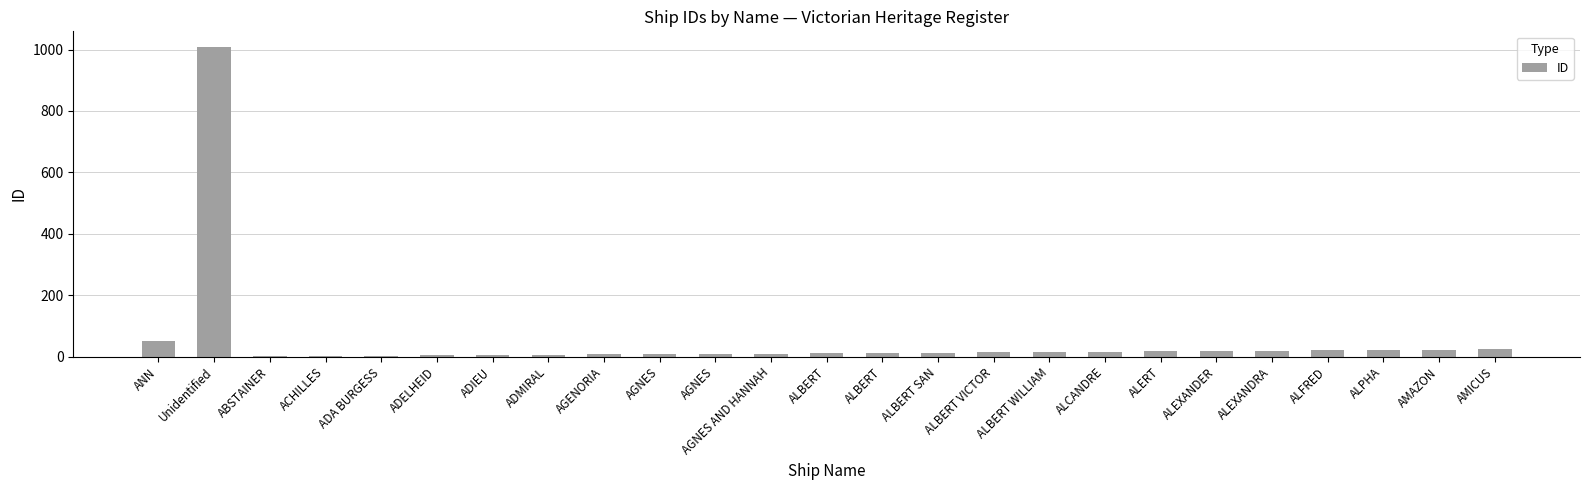

How many categories are shown in the chart?

25